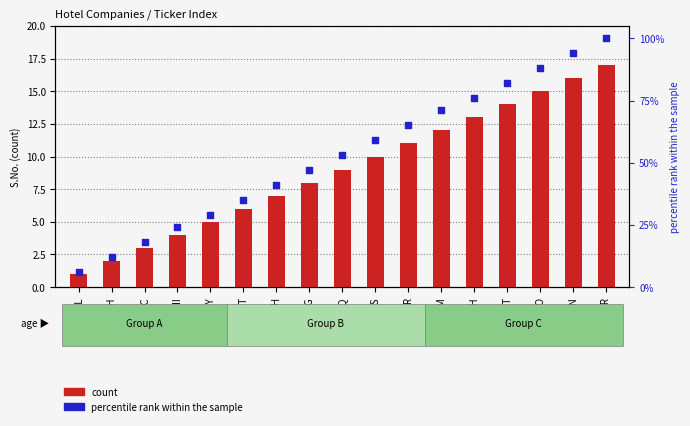

At how many categories does at least one series exceed 42?

10